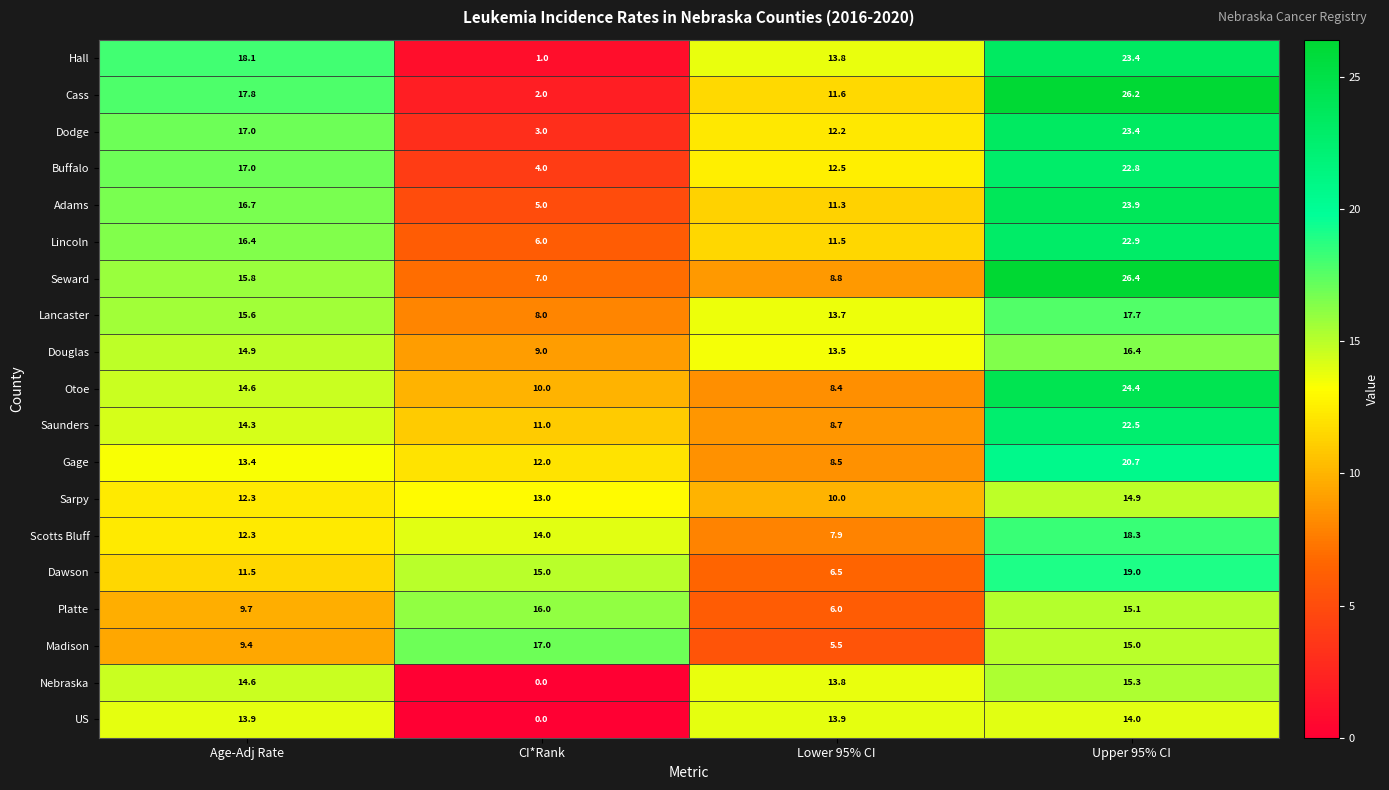

List the labels in order of Lincoln value, largest first.

Upper 95% CI, Age-Adj Rate, Lower 95% CI, CI*Rank